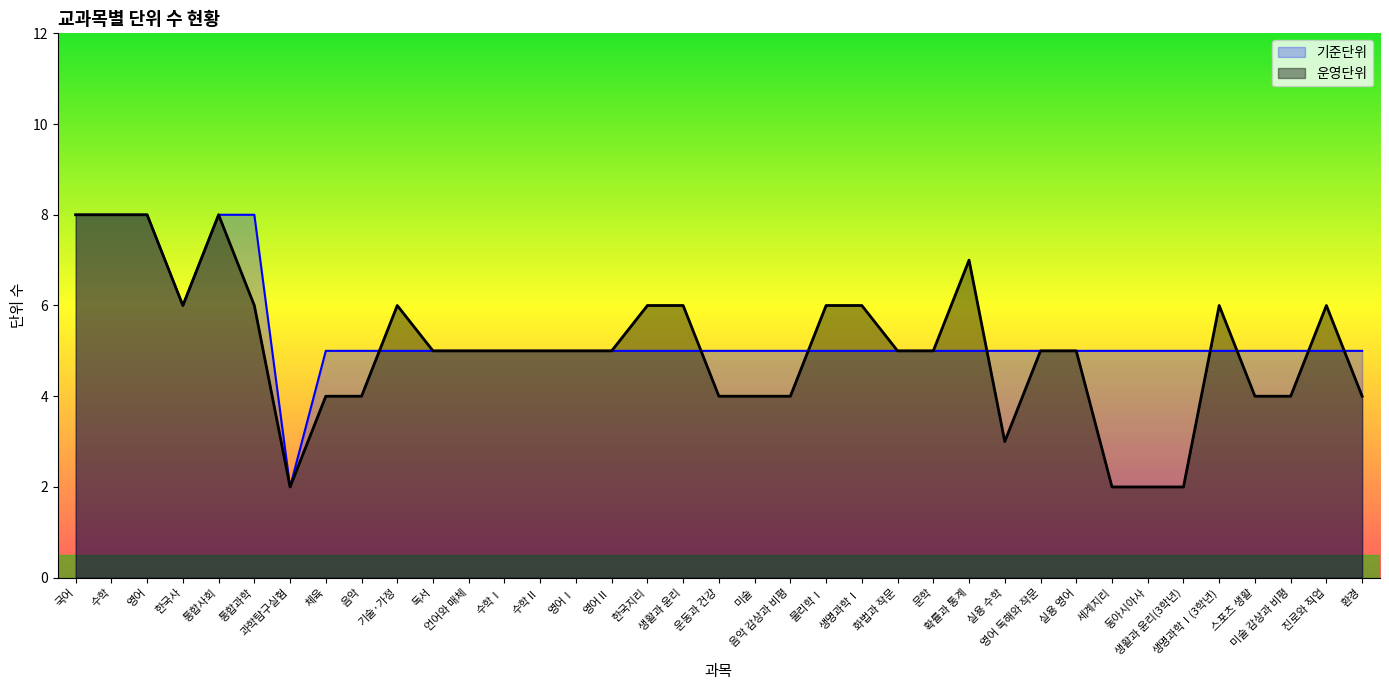

In 기준단위, how many points are lower than both neighbors (excluding endpoints)?

2